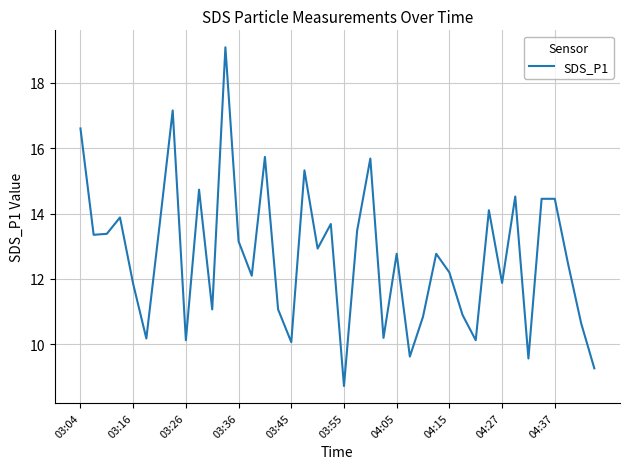

What is the minimum value shown in the chart?

8.7